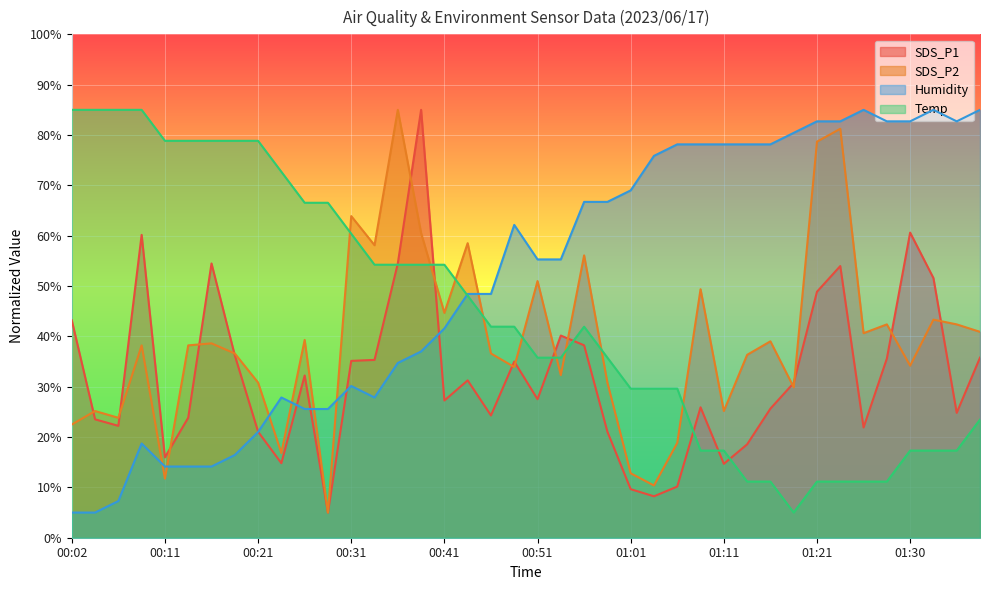

What is the average value of the SDS_P1 series?

32.1